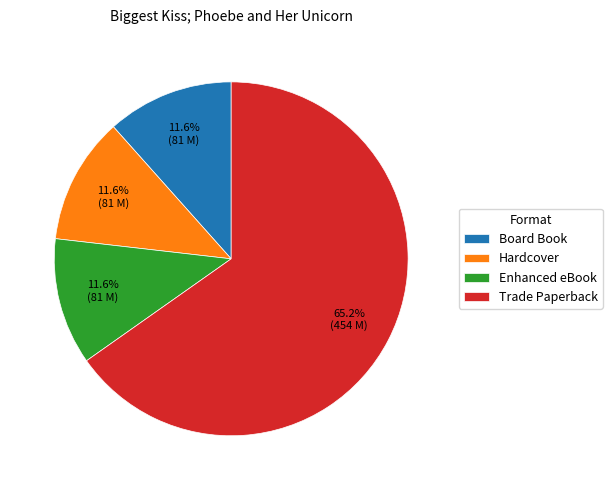

The Enhanced eBook slice represents 1% of the pie. True or false?

False